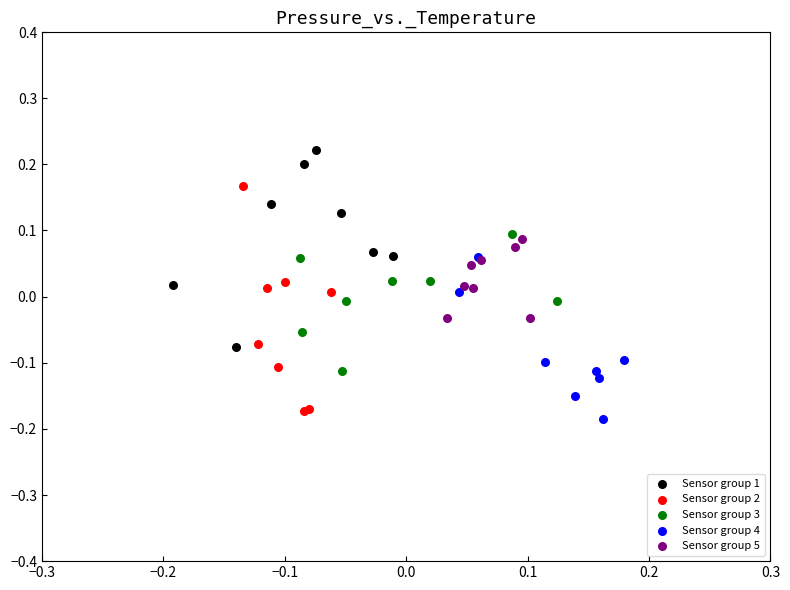

Which series has the largest Y range (max minus min)?

Sensor group 2